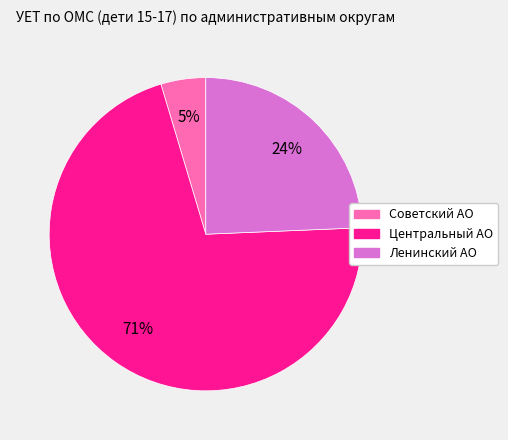

To the nearest percent, what is the difference between the largest and smallest slice percentages?

66%